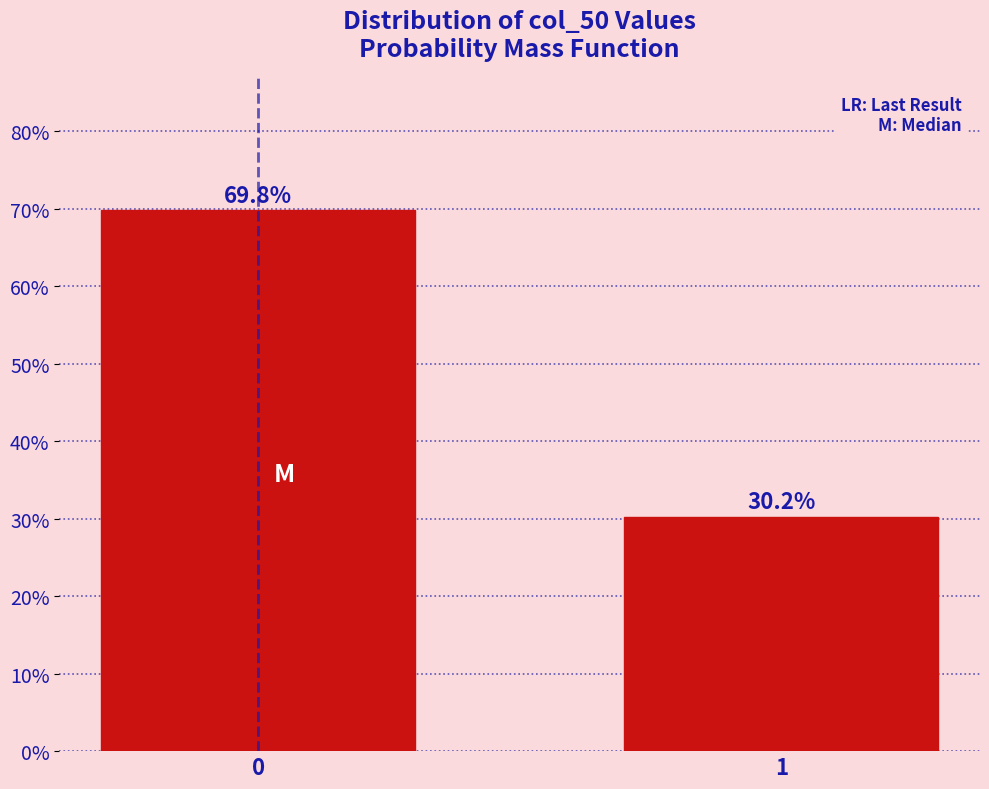

Reading left to right, extract all data points from this chart.

69.8	30.2